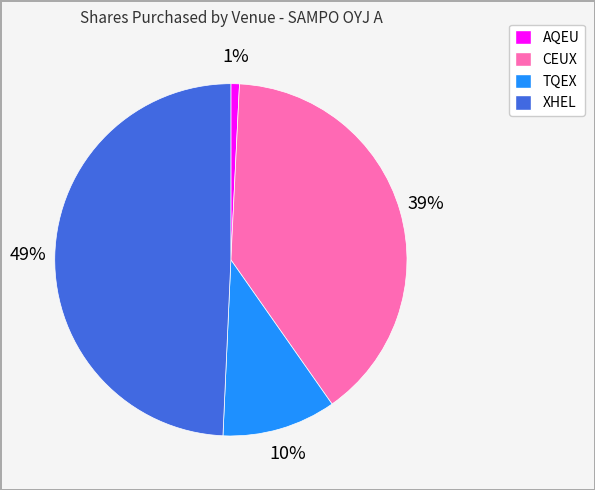

Which has a higher value, XHEL or TQEX?

XHEL